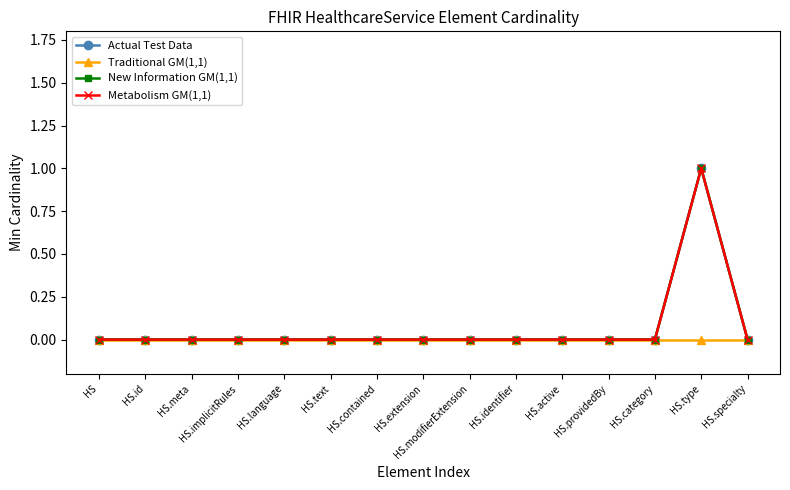

Is this an area chart (filled region under the line)?

No